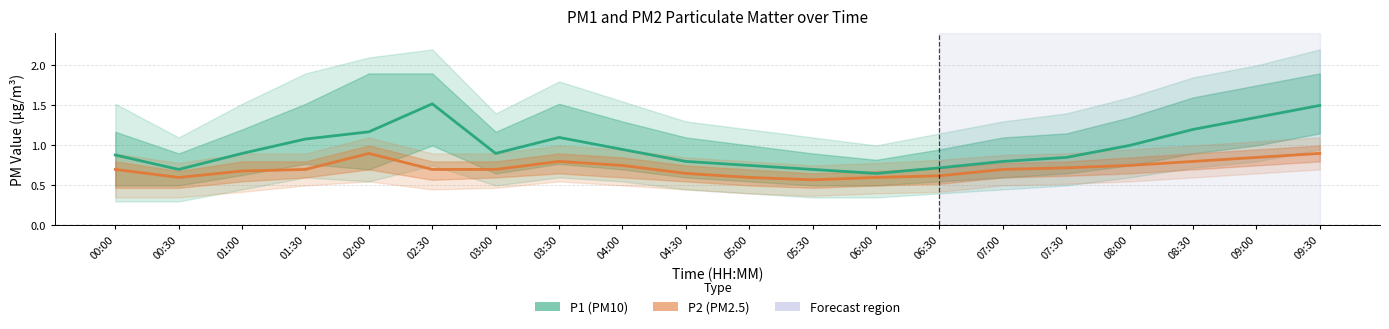

What is the difference between the maximum and minimum values in the P1 (PM10) series?

0.9